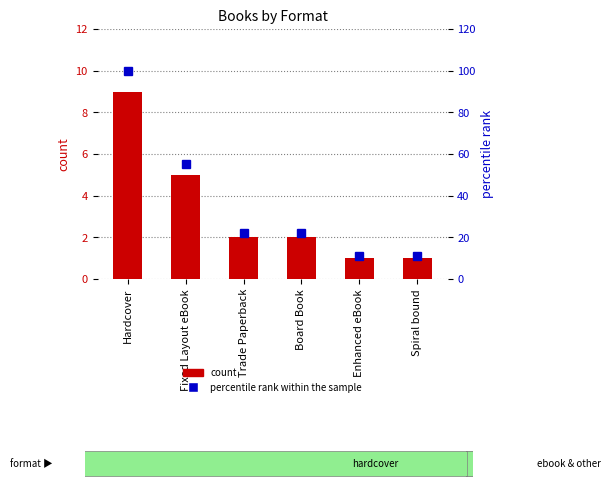

Reading left to right, what are all the values shown in this chart?

count: Hardcover=9	Fixed Layout eBook=5	Trade Paperback=2	Board Book=2	Enhanced eBook=1	Spiral bound=1
percentile rank within the sample: Hardcover=100	Fixed Layout eBook=55	Trade Paperback=22	Board Book=22	Enhanced eBook=11	Spiral bound=11